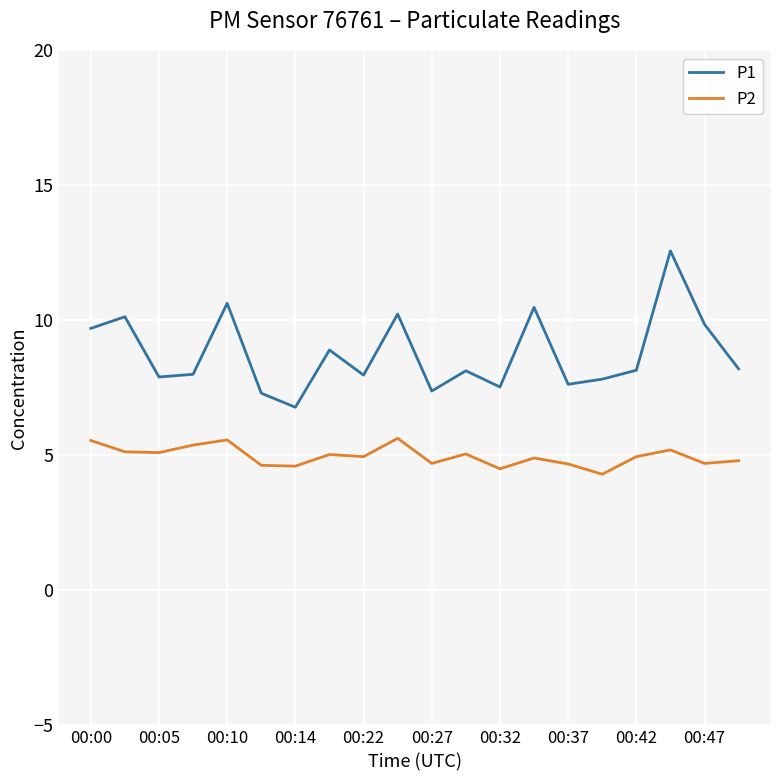

What are all the series names shown in the legend?

P1, P2